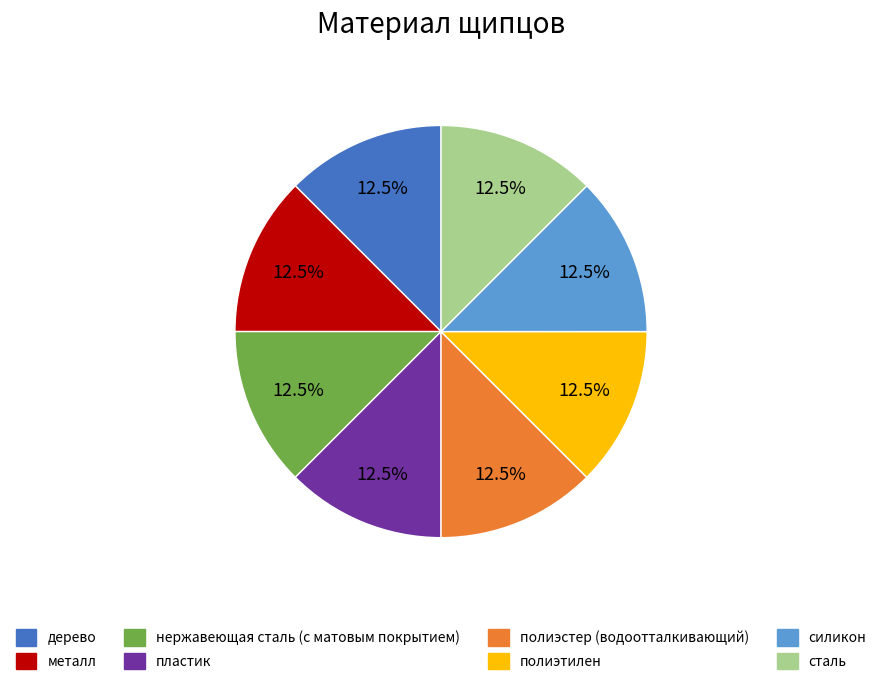

What is the total percentage of силикон and сталь?

25.0%